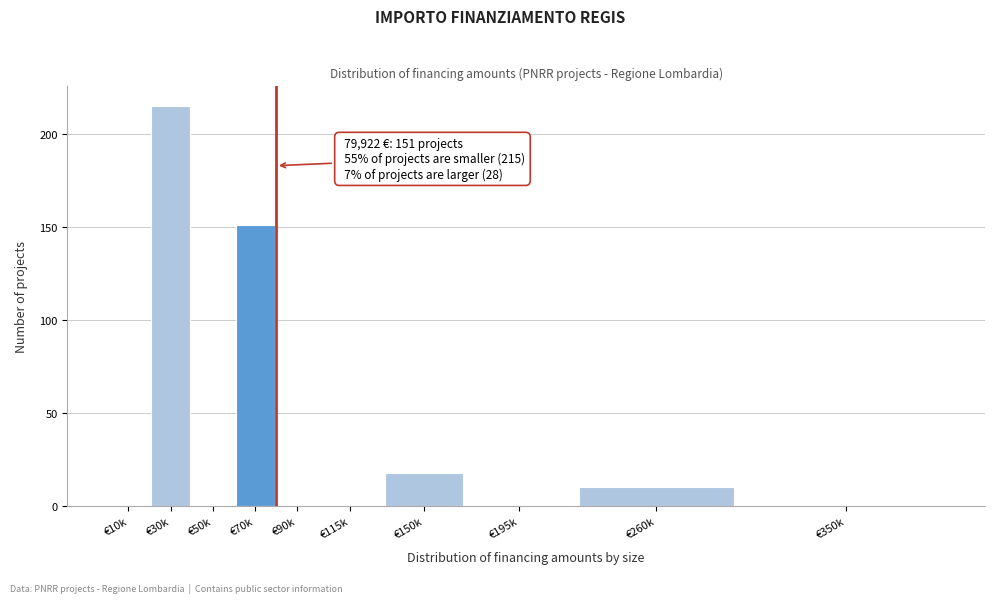

Reading left to right, transcribe all the data shown in this chart.

€10k=0	€30k=215	€50k=0	€70k=151	€90k=0	€115k=0	€150k=18	€195k=0	€260k=10	€350k=0